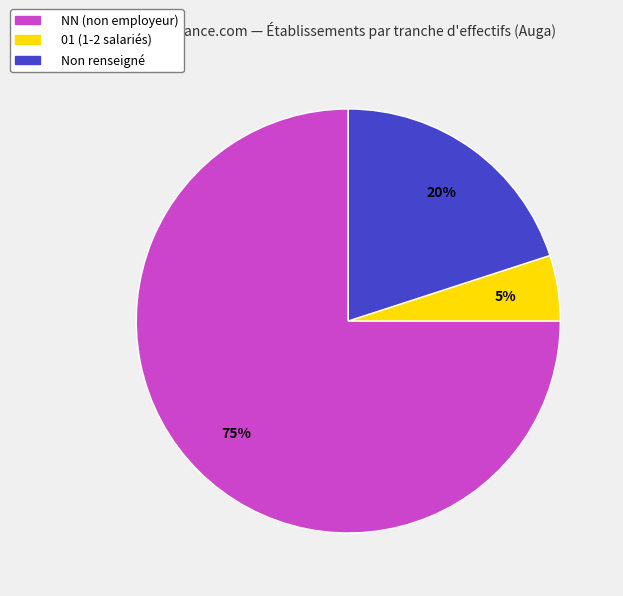

Is there any slice that represents more than half of the pie?

Yes